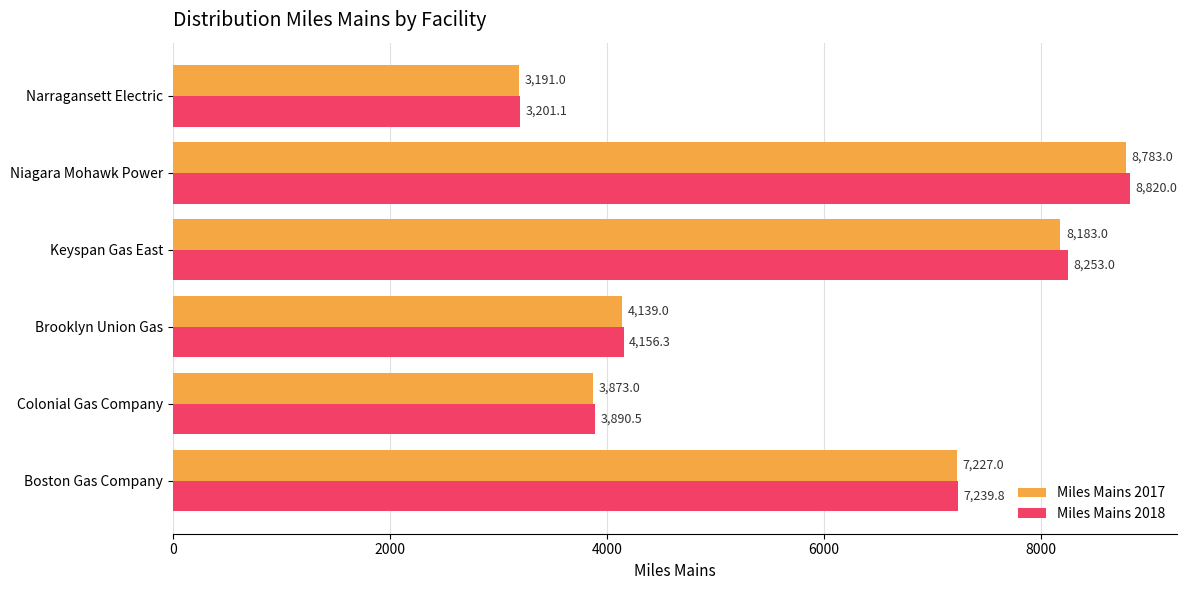

What is the difference between the maximum and second lowest values in the Miles Mains 2018 series?

4929.5